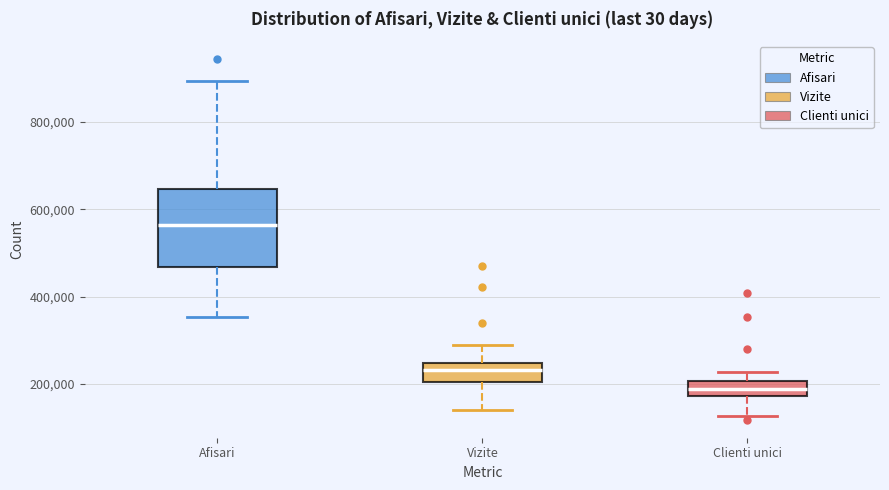

Comparing the boxes themselves (not the whiskers), which one is the tallest?

Afisari